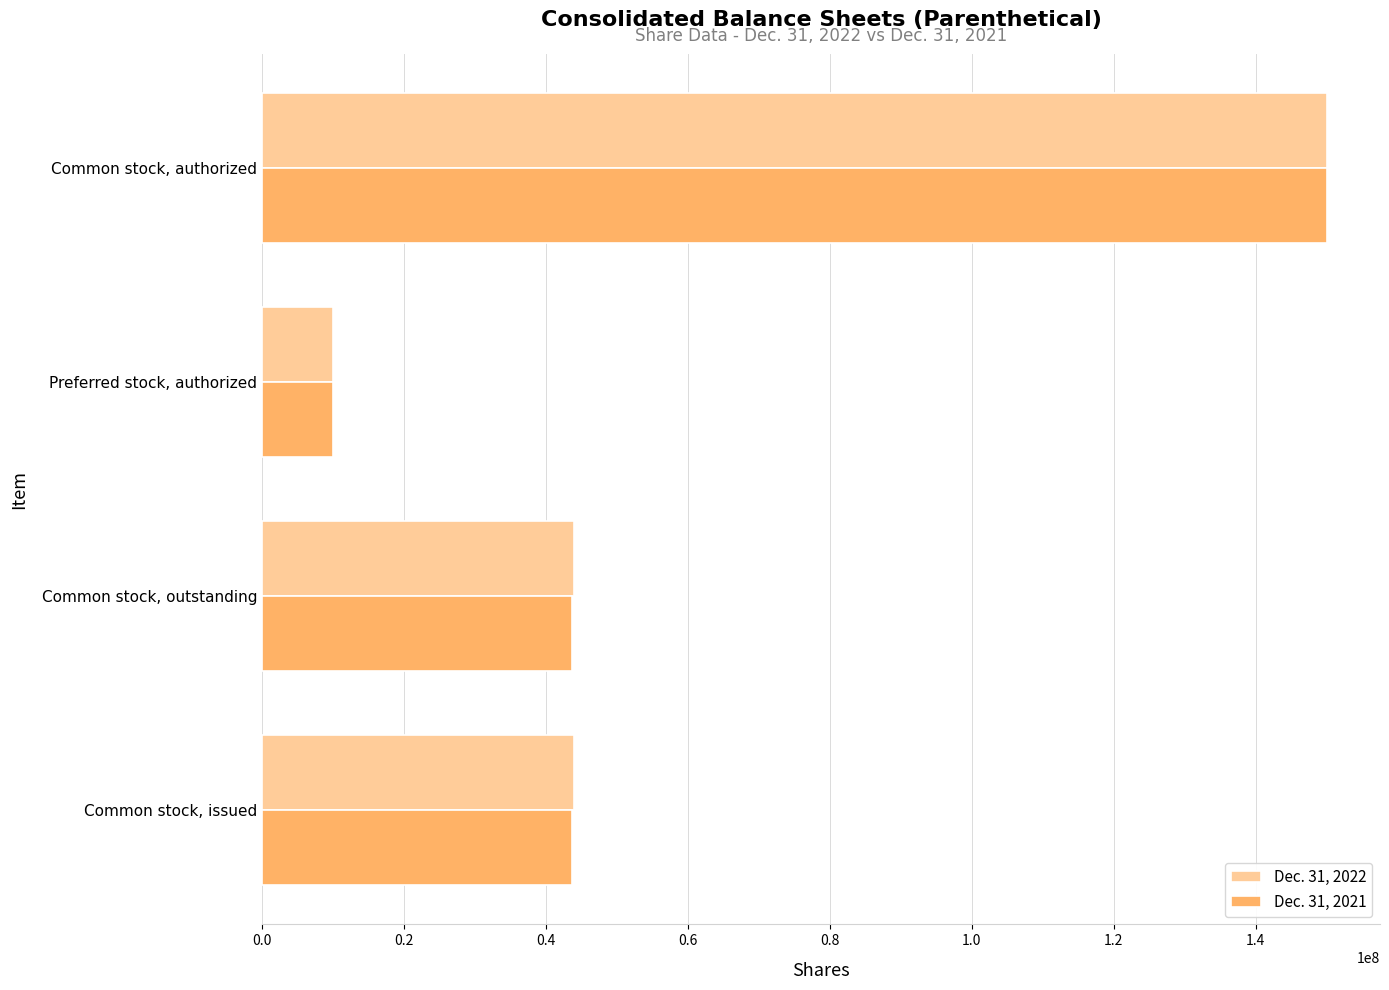

What is the average value of the Dec. 31, 2022 series?

61958000